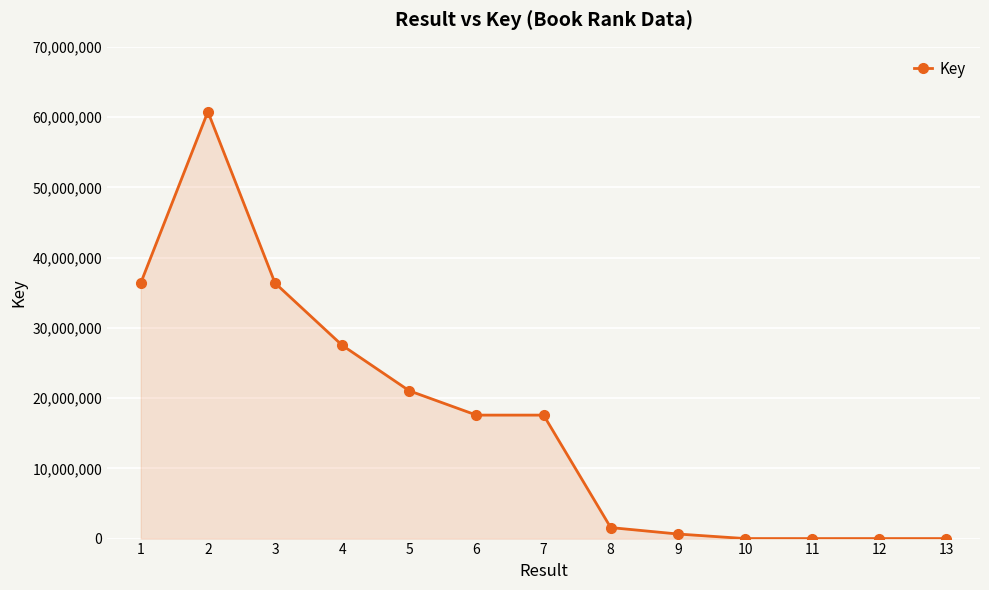

The chart shows a value of 3209 at 12. True or false?

True